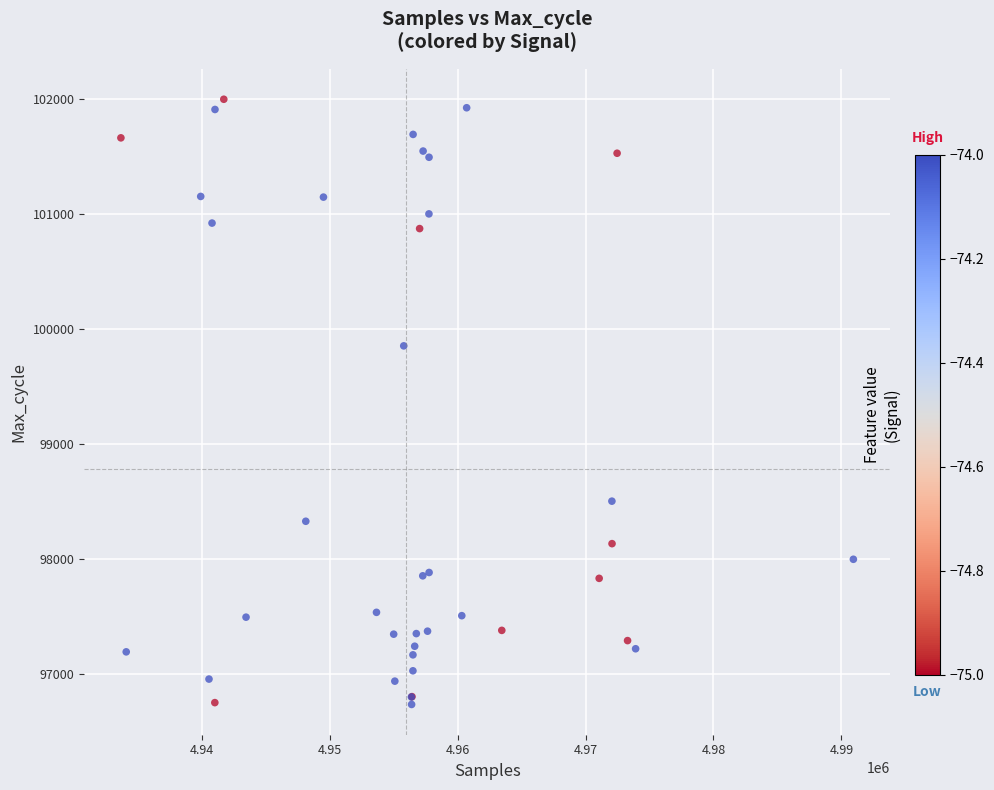

What Y value in the scatter plot is closest to 99366?

99854